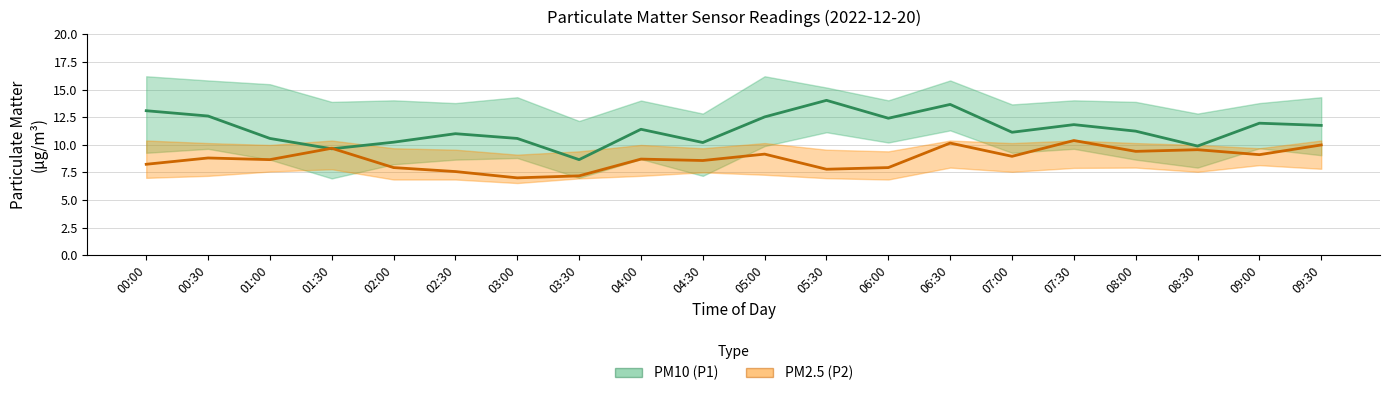

Rank the series by their average value, from lowest to highest.

PM2.5 (P2), PM10 (P1)